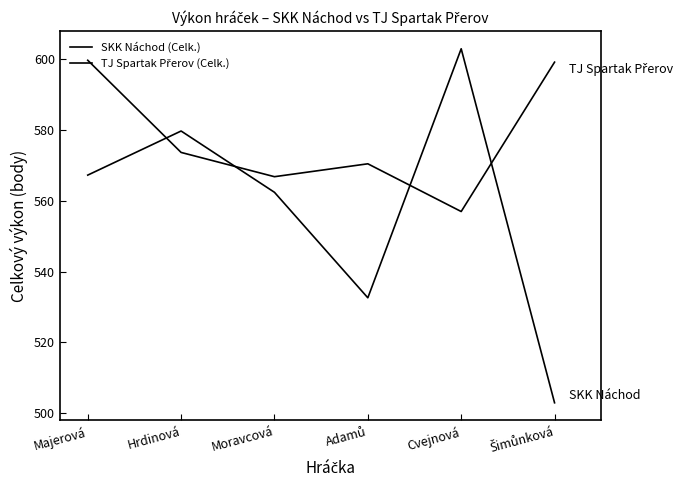

Does the chart have visible grid lines?

No